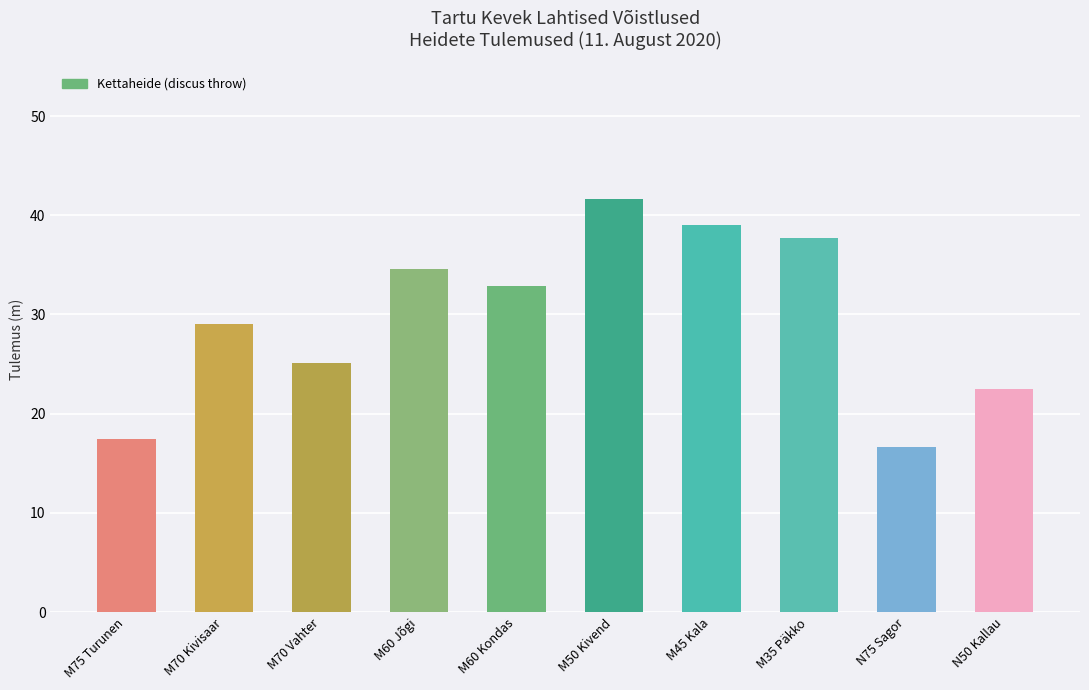

What is the difference between the maximum and minimum values?

25.0